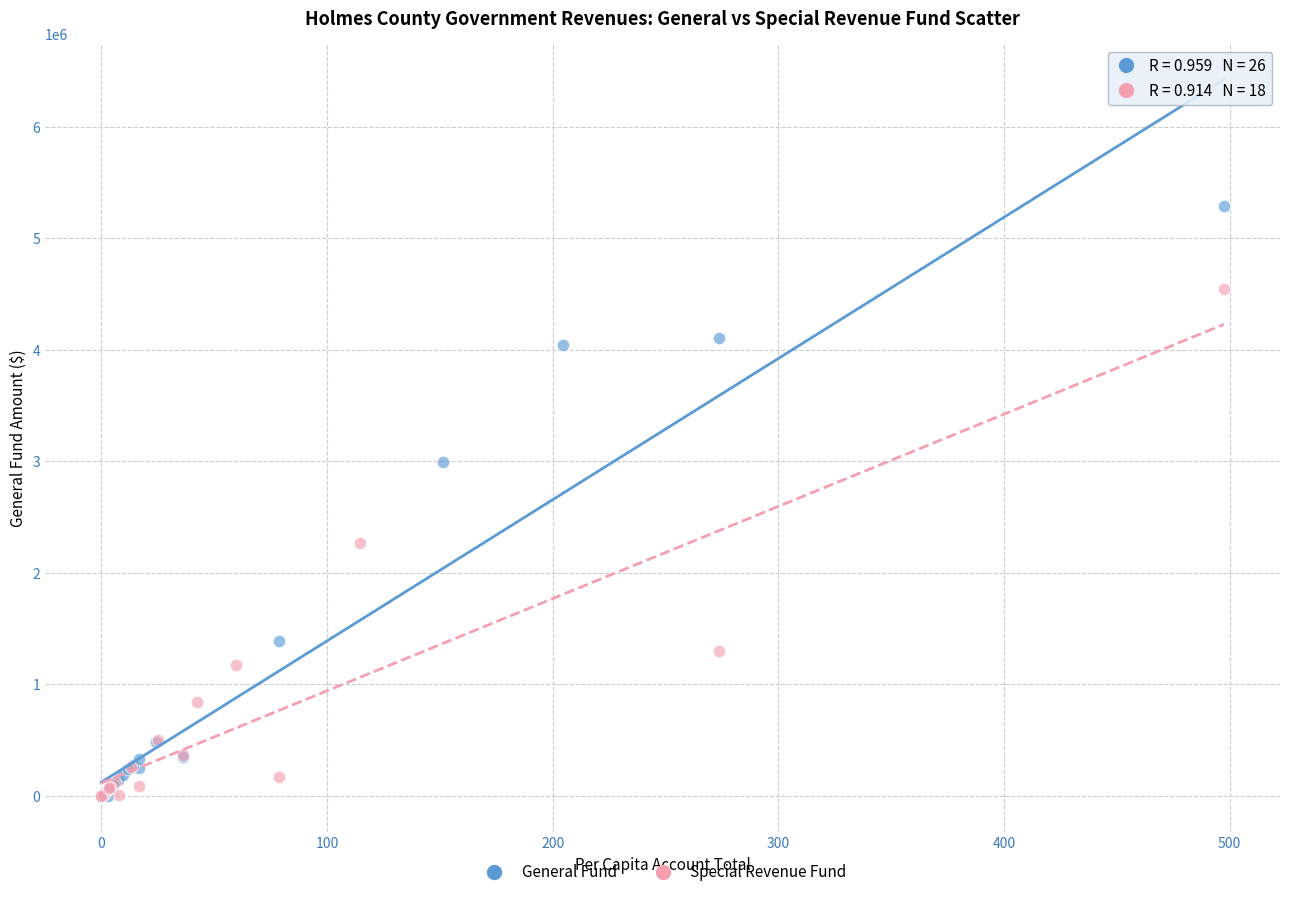

Which series reaches the maximum Y coordinate?

General Fund